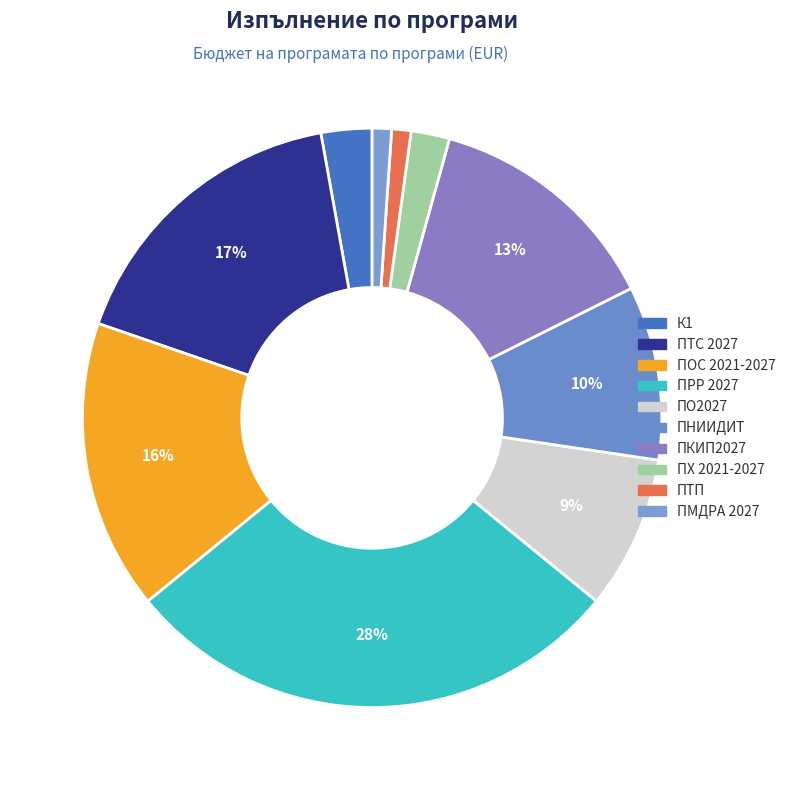

Is there any slice that represents more than half of the pie?

No